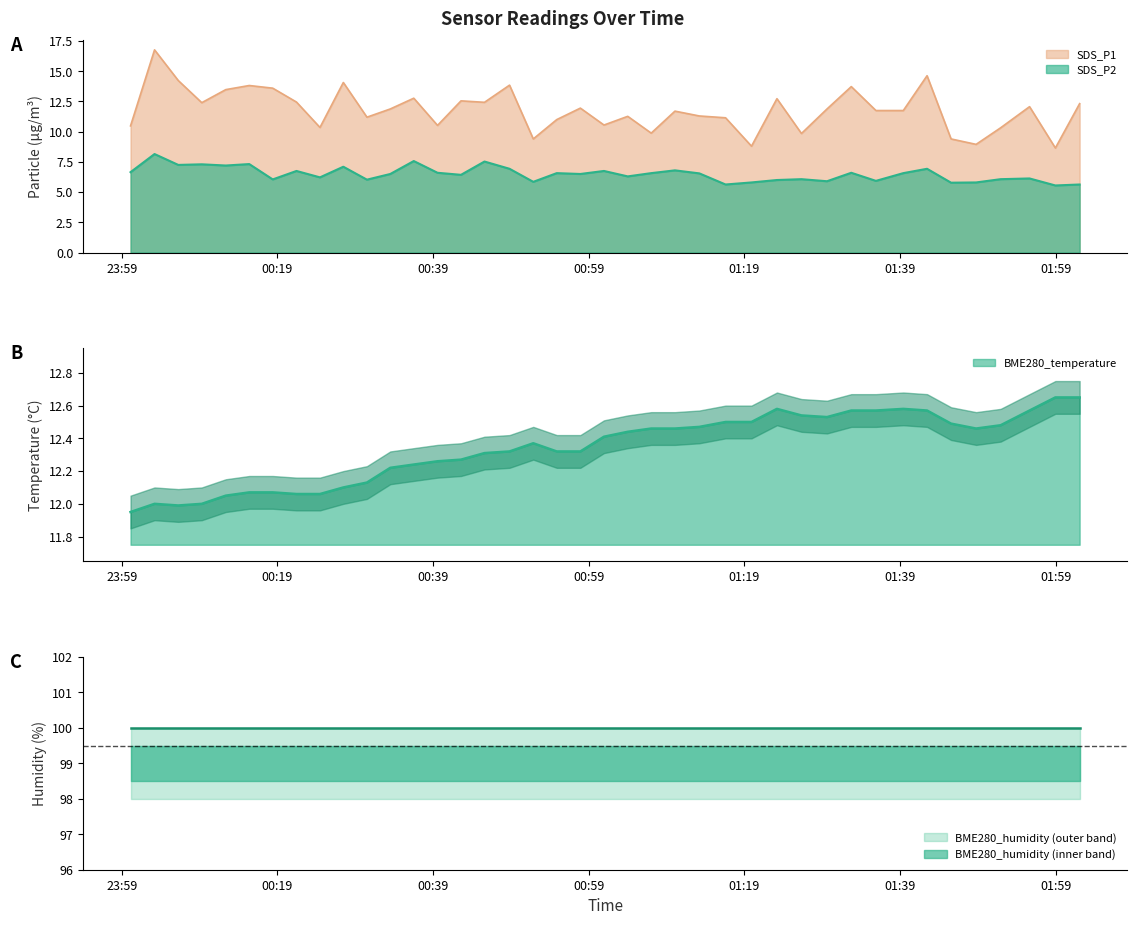

Read the SDS_P2 value at 2022/10/11 01:58:56.

5.5